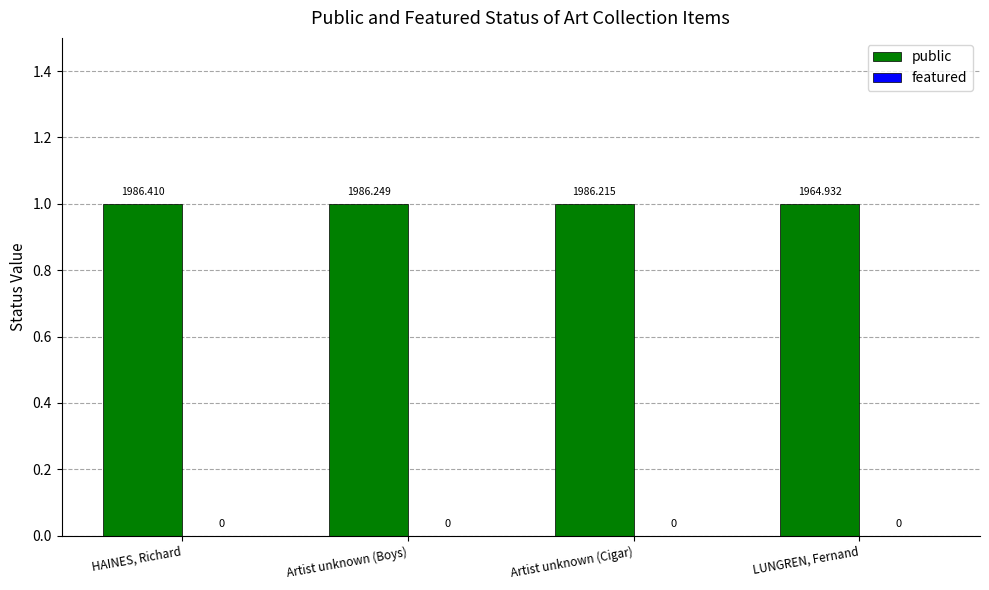

Reading left to right, what are all the values shown in this chart?

public: 1	1	1	1
featured: 0	0	0	0